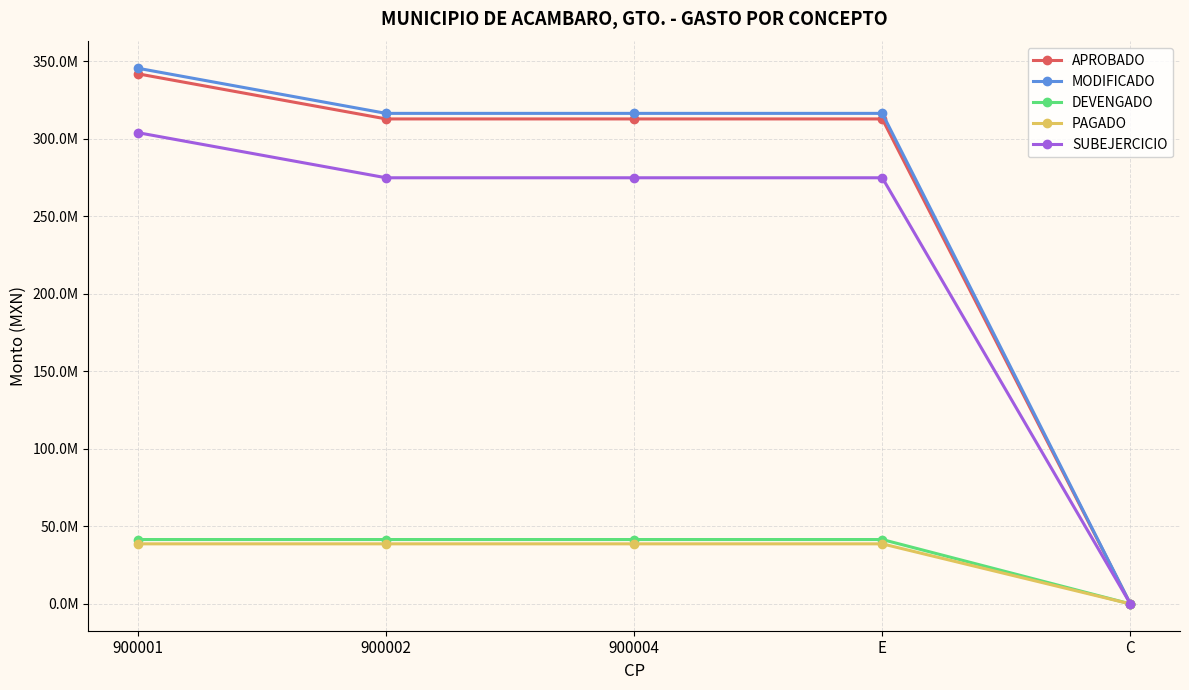

What are all the series names shown in the legend?

APROBADO, MODIFICADO, DEVENGADO, PAGADO, SUBEJERCICIO